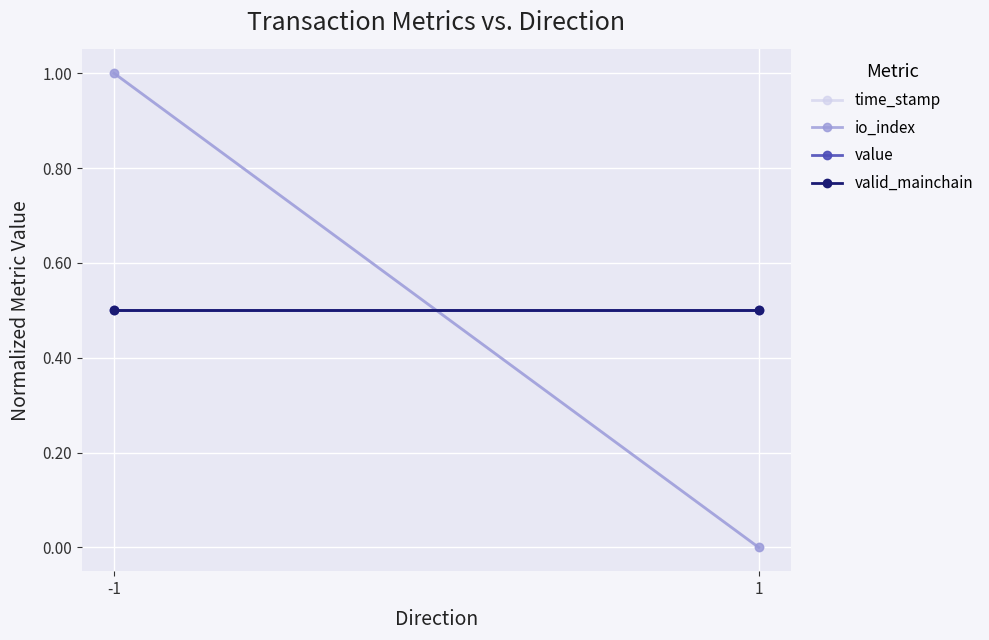

What is the lowest value of the value series?

0.5